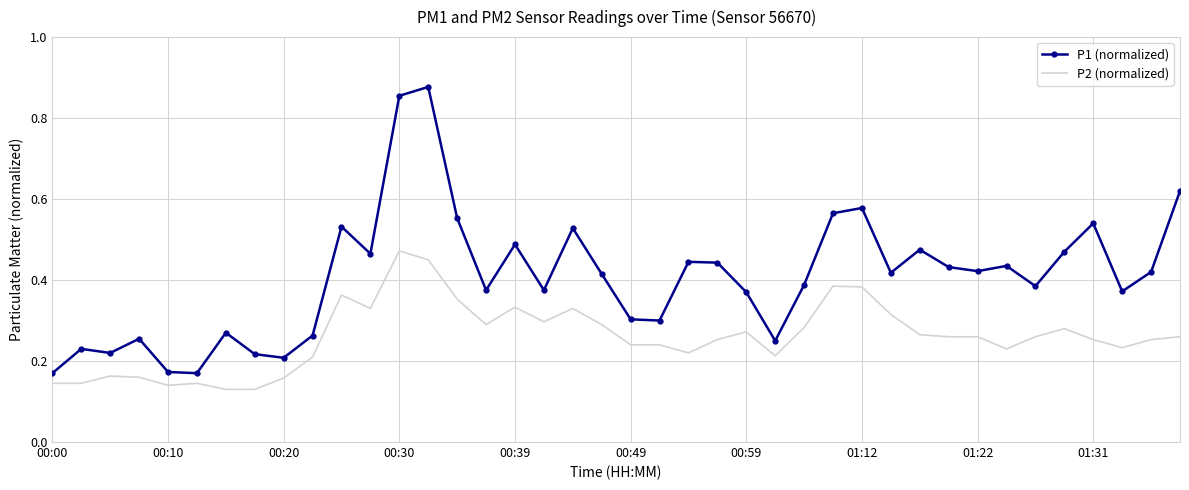

Which series has the widest spread of values?

P1 (normalized)